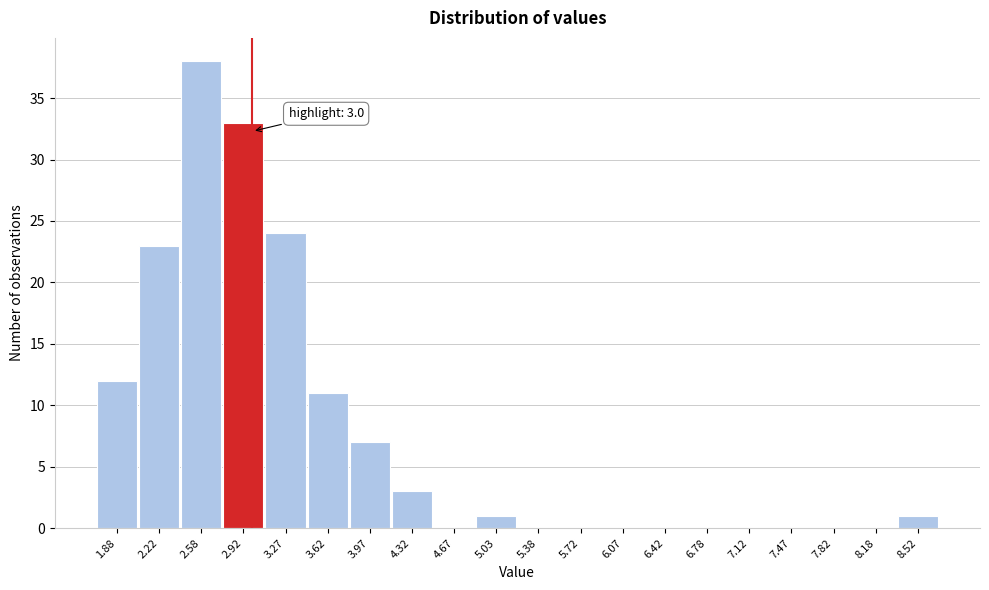

Over which range of the x-axis is the bar tallest?

2.40 to 2.75